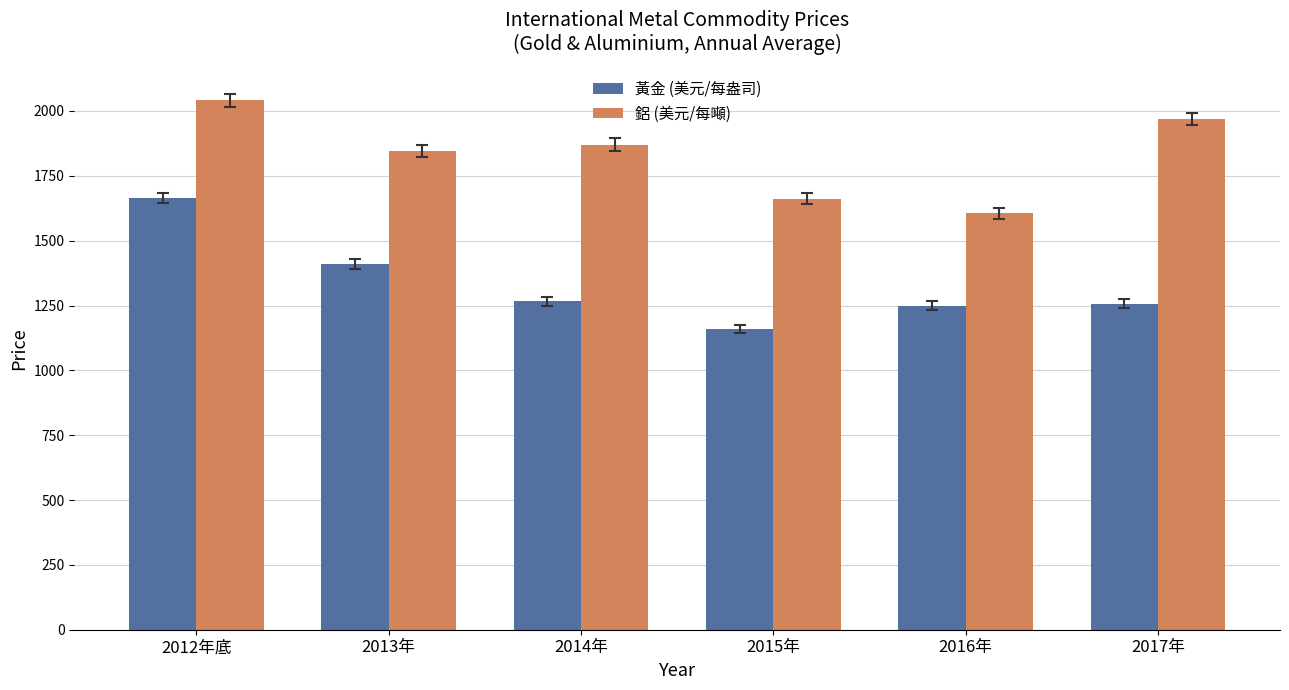

Rank the series by their average value, from highest to lowest.

鋁 (美元/每噸), 黃金 (美元/每盎司)